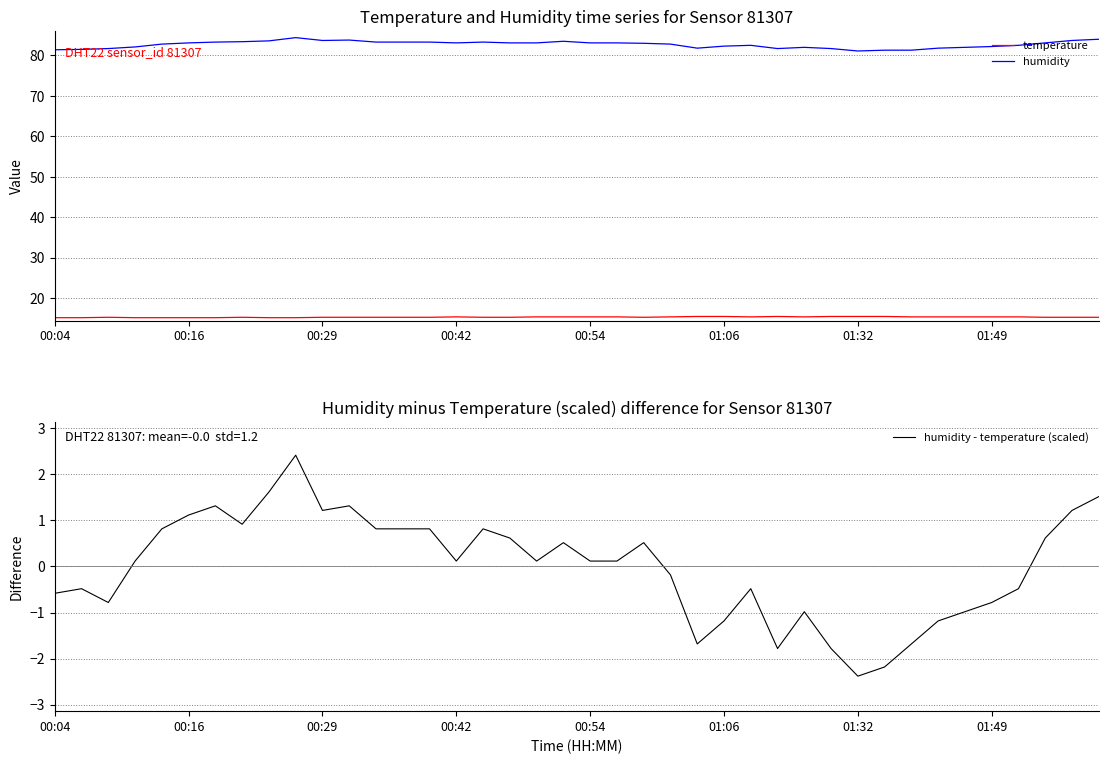

Rank the series by their average value, from highest to lowest.

humidity, temperature, humidity - temperature (scaled)